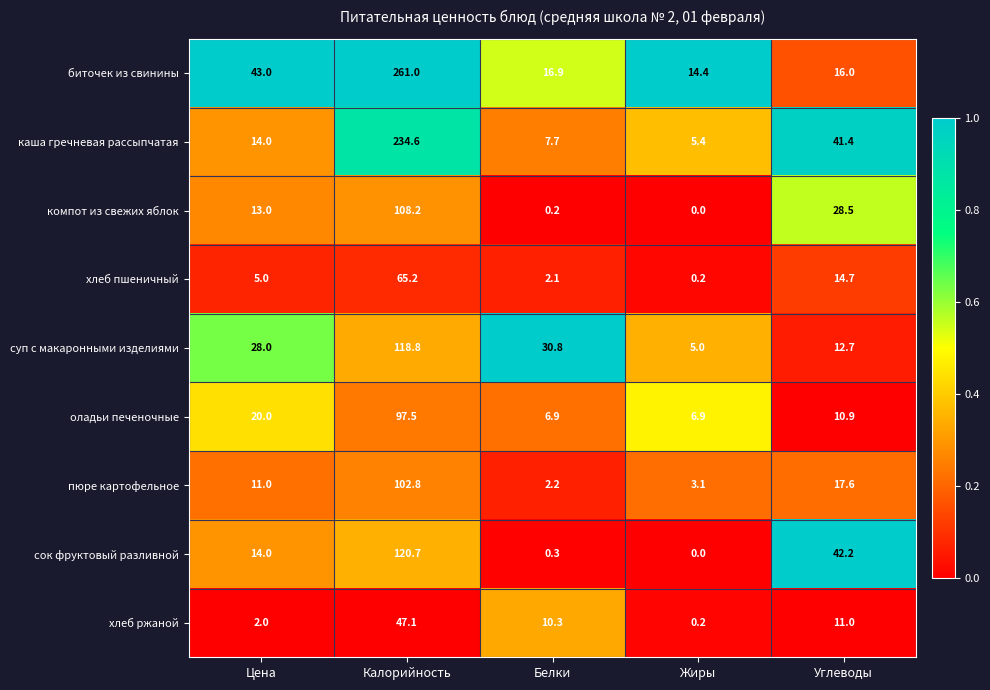

Rank the series by their maximum value, from highest to lowest.

биточек из свинины, каша гречневая рассыпчатая, сок фруктовый разливной, суп с макаронными изделиями, компот из свежих яблок, пюре картофельное, оладьи печеночные, хлеб пшеничный, хлеб ржаной